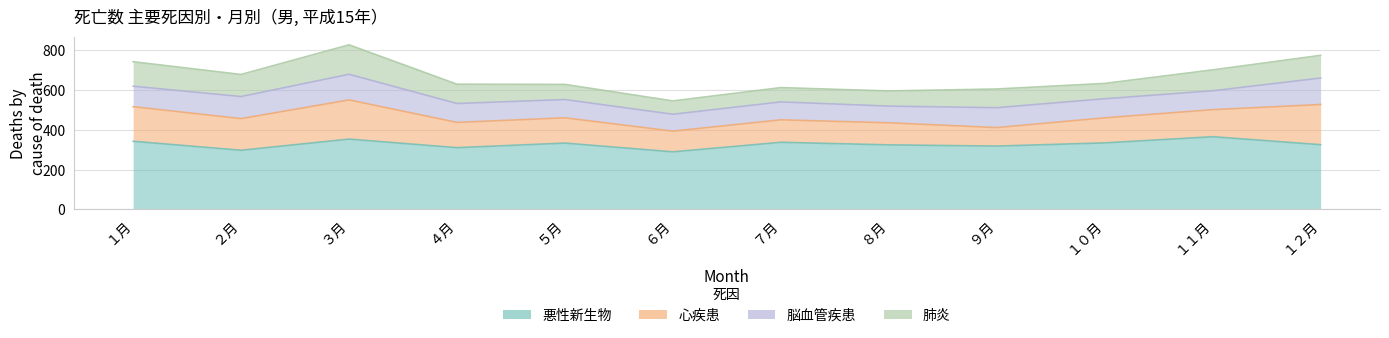

What are all the series names shown in the legend?

悪性新生物, 心疾患, 脳血管疾患, 肺炎